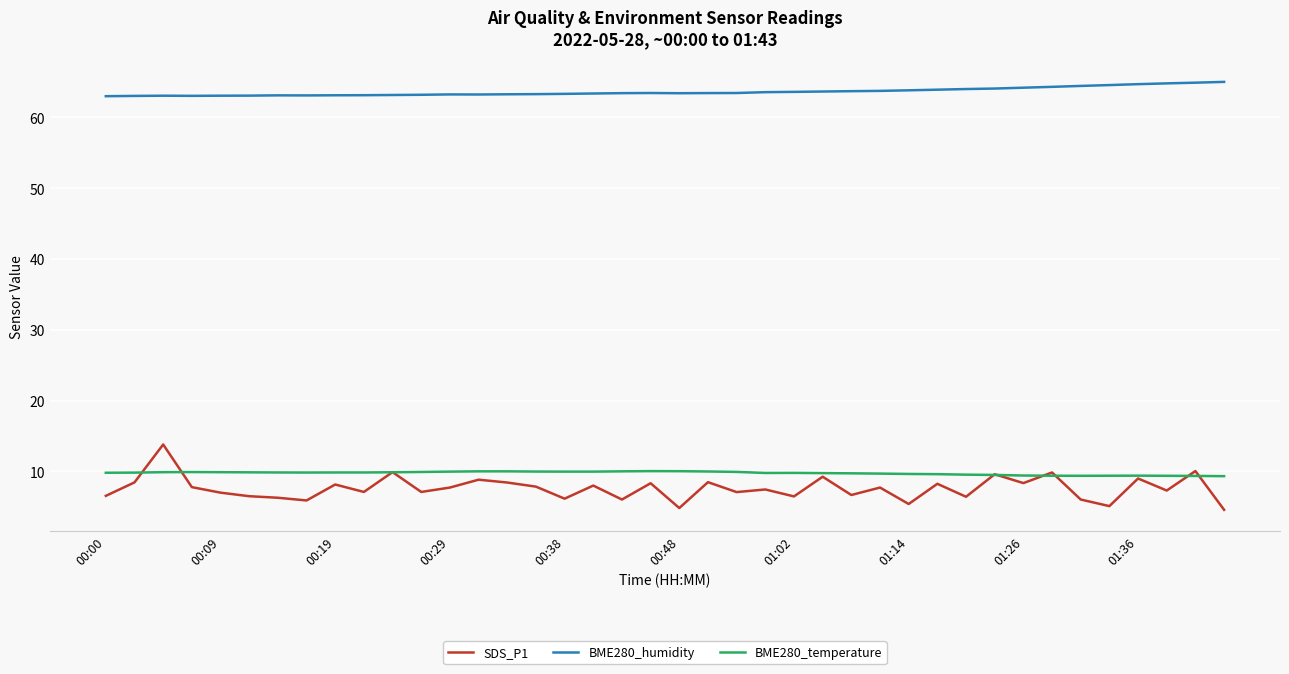

Which series has the largest range (max minus min)?

SDS_P1